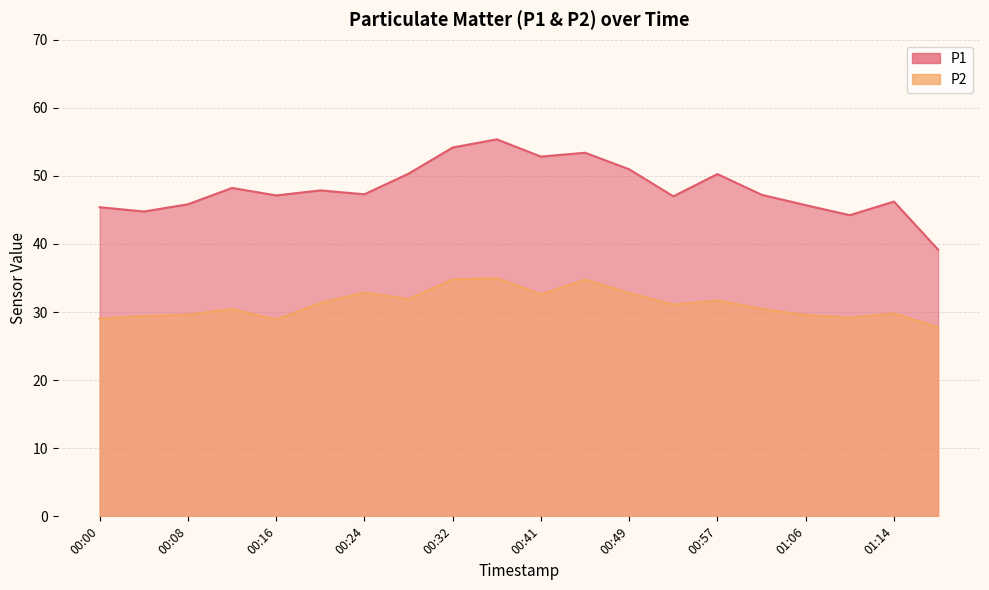

Where is P2 nearest to the value 31?

00:53